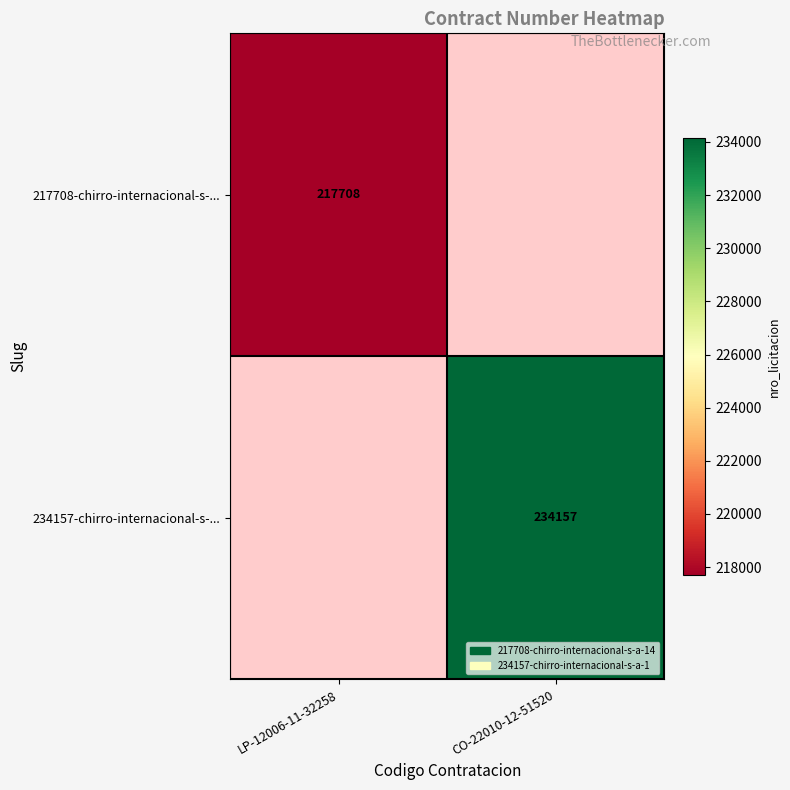

Is the value of 234157-chirro-internacional-s-... at CO-22010-12-51520 greater than the value of 217708-chirro-internacional-s-... at LP-12006-11-32258?

Yes